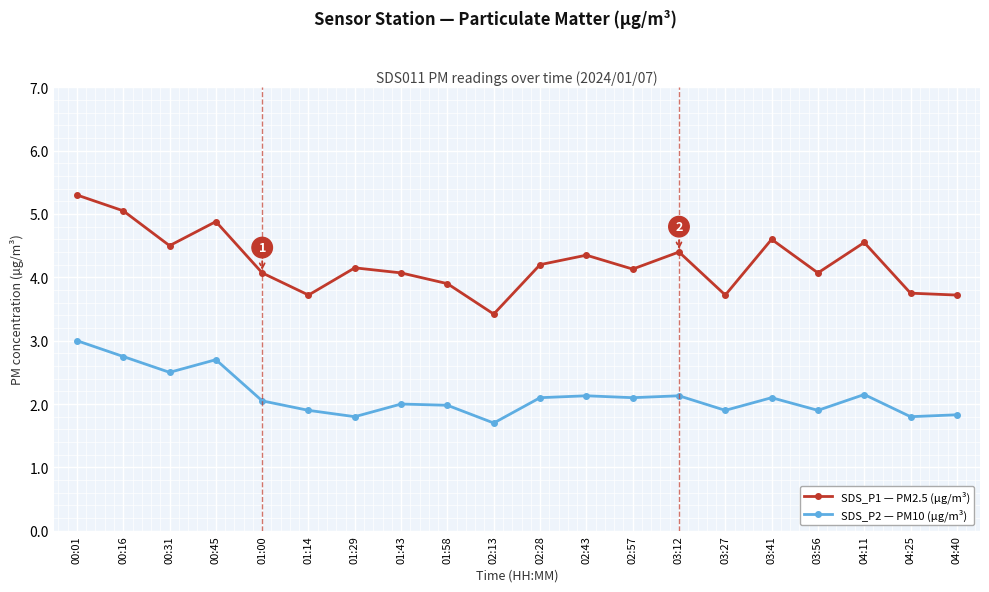

What is the difference between the maximum and minimum values in the SDS_P2 — PM10 (µg/m³) series?

1.3